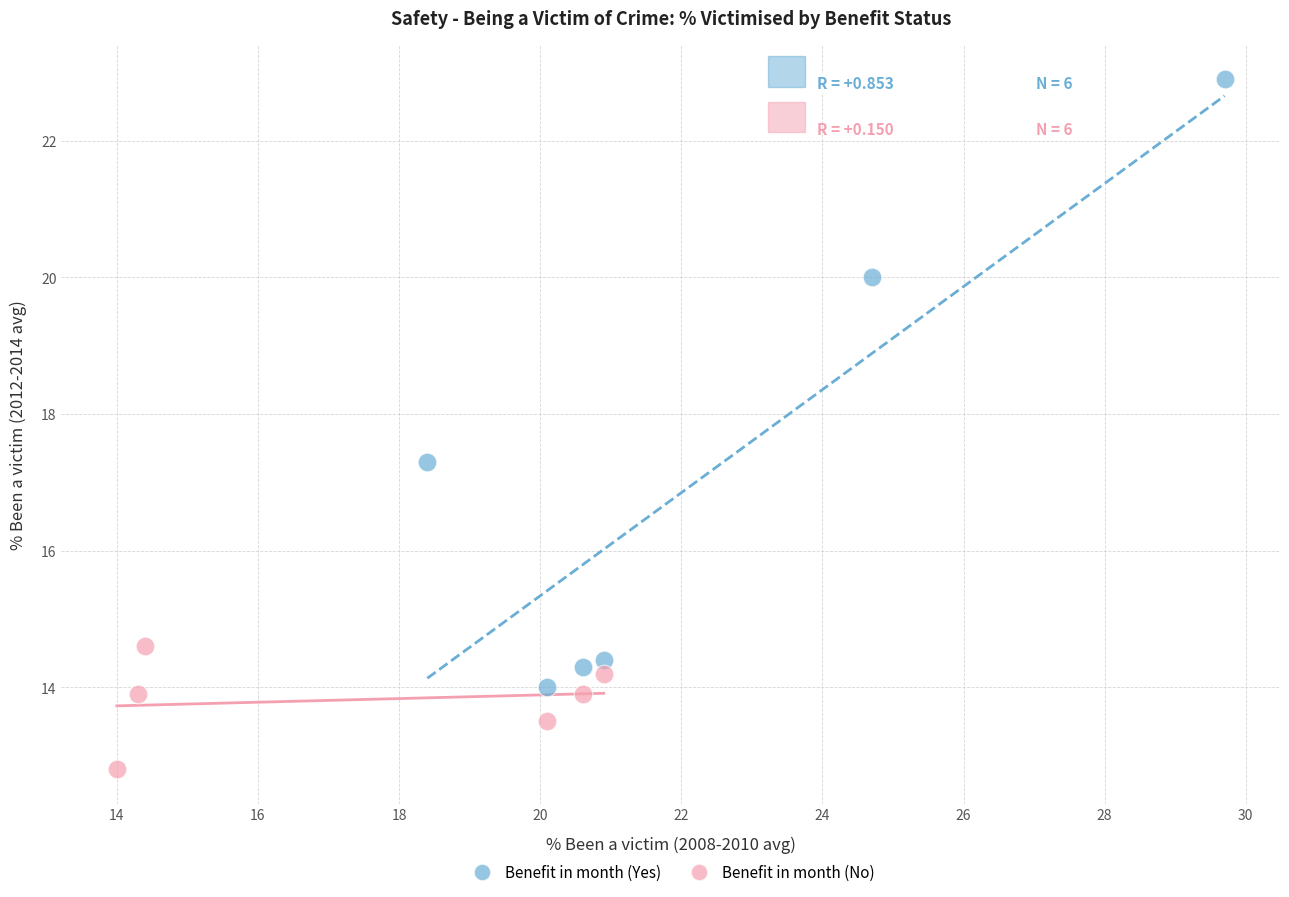

Which series has the widest spread of Y values?

Benefit in month (Yes)